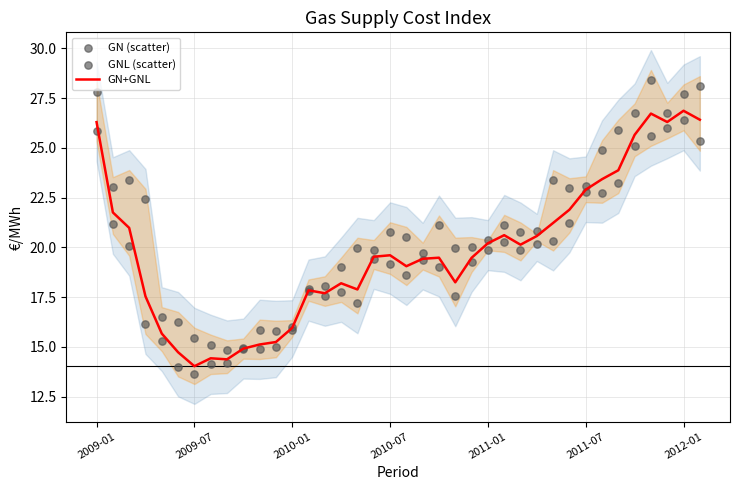

What are all the series names shown in the legend?

GN+GNL, GN (scatter), GNL (scatter)